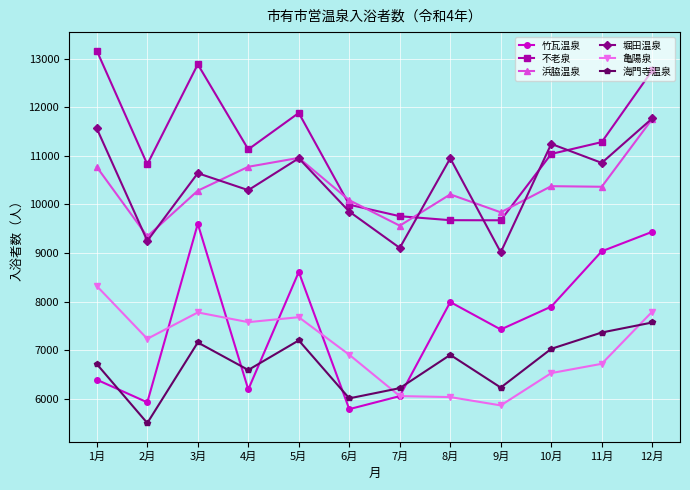

True or false: 亀陽泉 and 浜脇温泉 intersect in this chart.

False